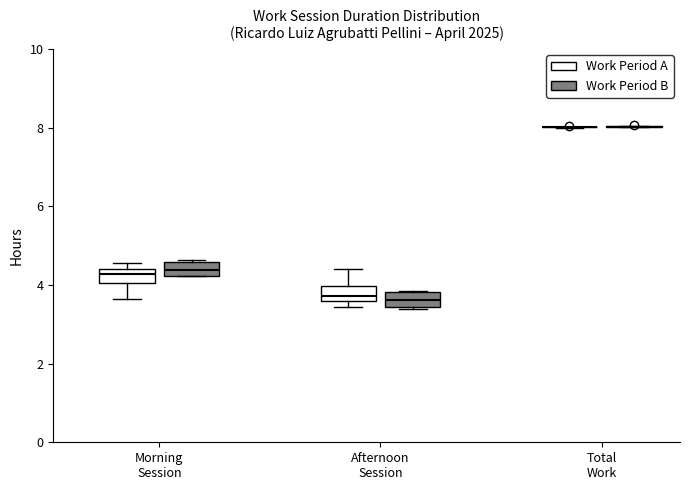

Reading left to right, read every box against the y-axis: the position of its median line, the range the box covers, and the ends of its whiskers. The values are not printed on the chart, so give them approximately, as read against the axis.

Morning Session (Work Period A): median 4.2, box 4.0 to 4.4, whiskers 3.6 to 4.6
Morning Session (Work Period B): median 4.4, box 4.2 to 4.6, whiskers 4.2 to 4.6 (just above the box's upper edge)
Afternoon Session (Work Period A): median 3.8, box 3.6 to 4.0, whiskers 3.4 to 4.4
Afternoon Session (Work Period B): median 3.6, box 3.4 to 3.8, whiskers 3.4 to 3.8
Total Work (Work Period A): box collapsed to a line at 8.0, whiskers 8.0 to 8.0
Total Work (Work Period B): box collapsed to a line at 8.0, whiskers 8.0 to 8.0